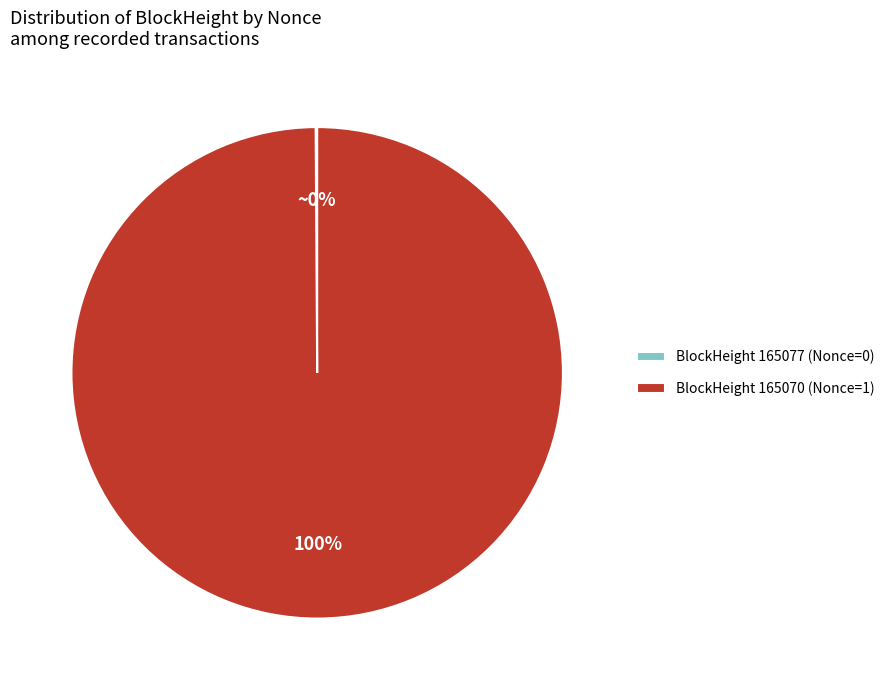

Which slice is the largest?

BlockHeight 165070 (Nonce=1)